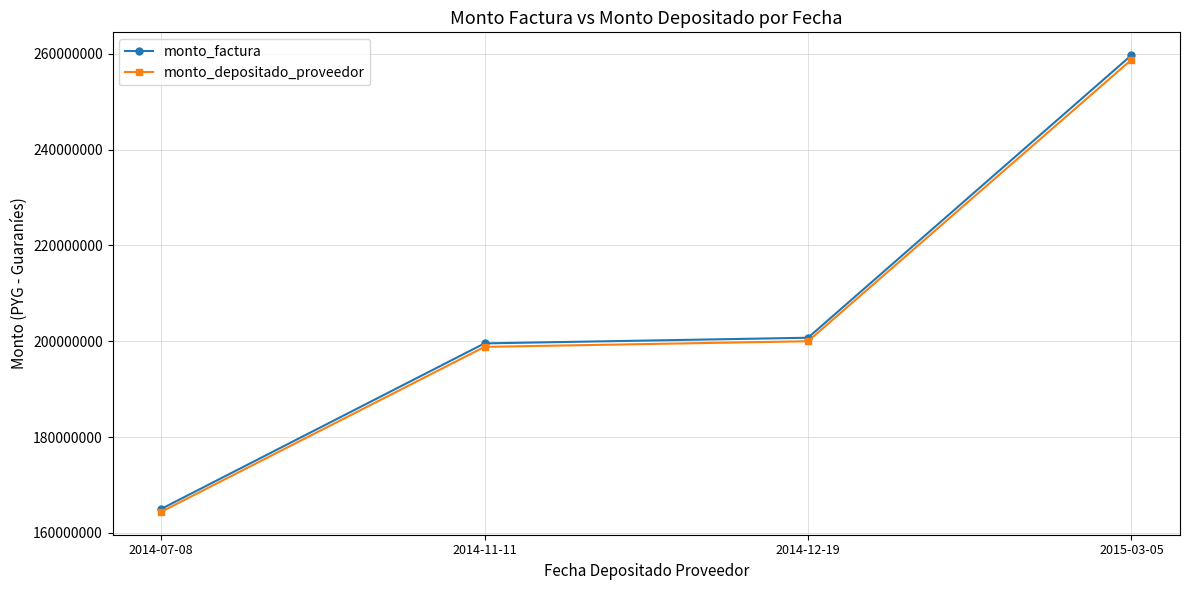

What is the value of the monto_depositado_proveedor point at the 3rd from the left?

200008293